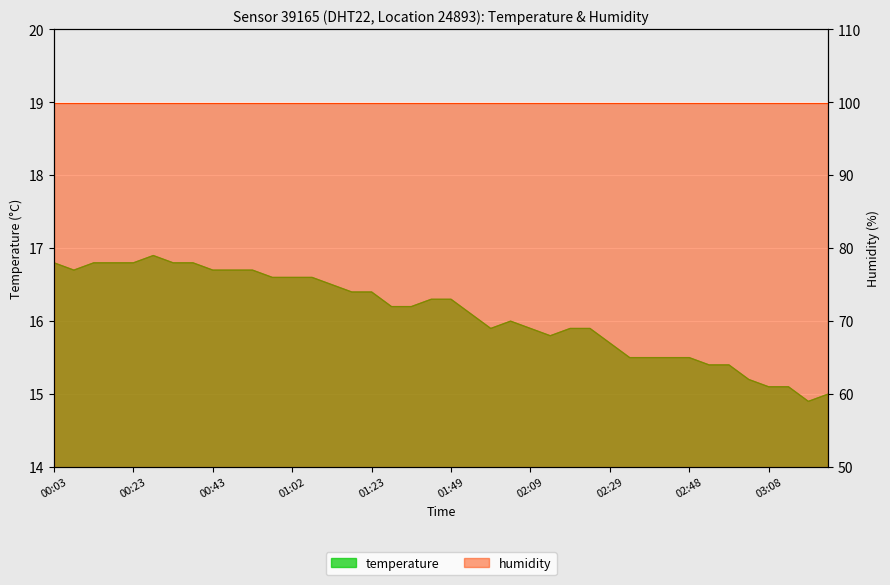

At which category does the data reach its first local peak?

00:28